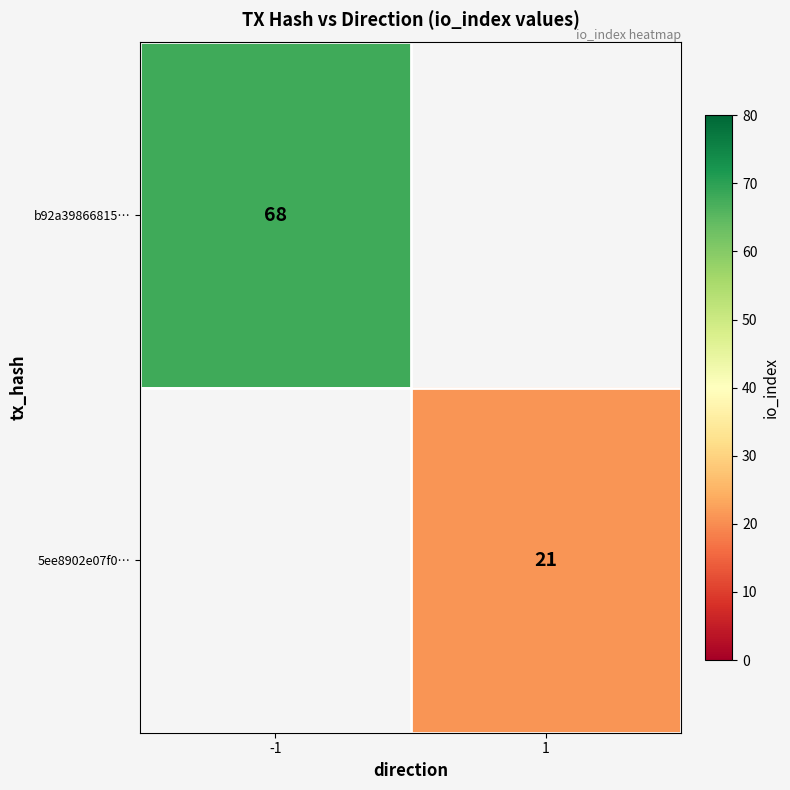

The b92a39866815… series shows 68 at -1. True or false?

True